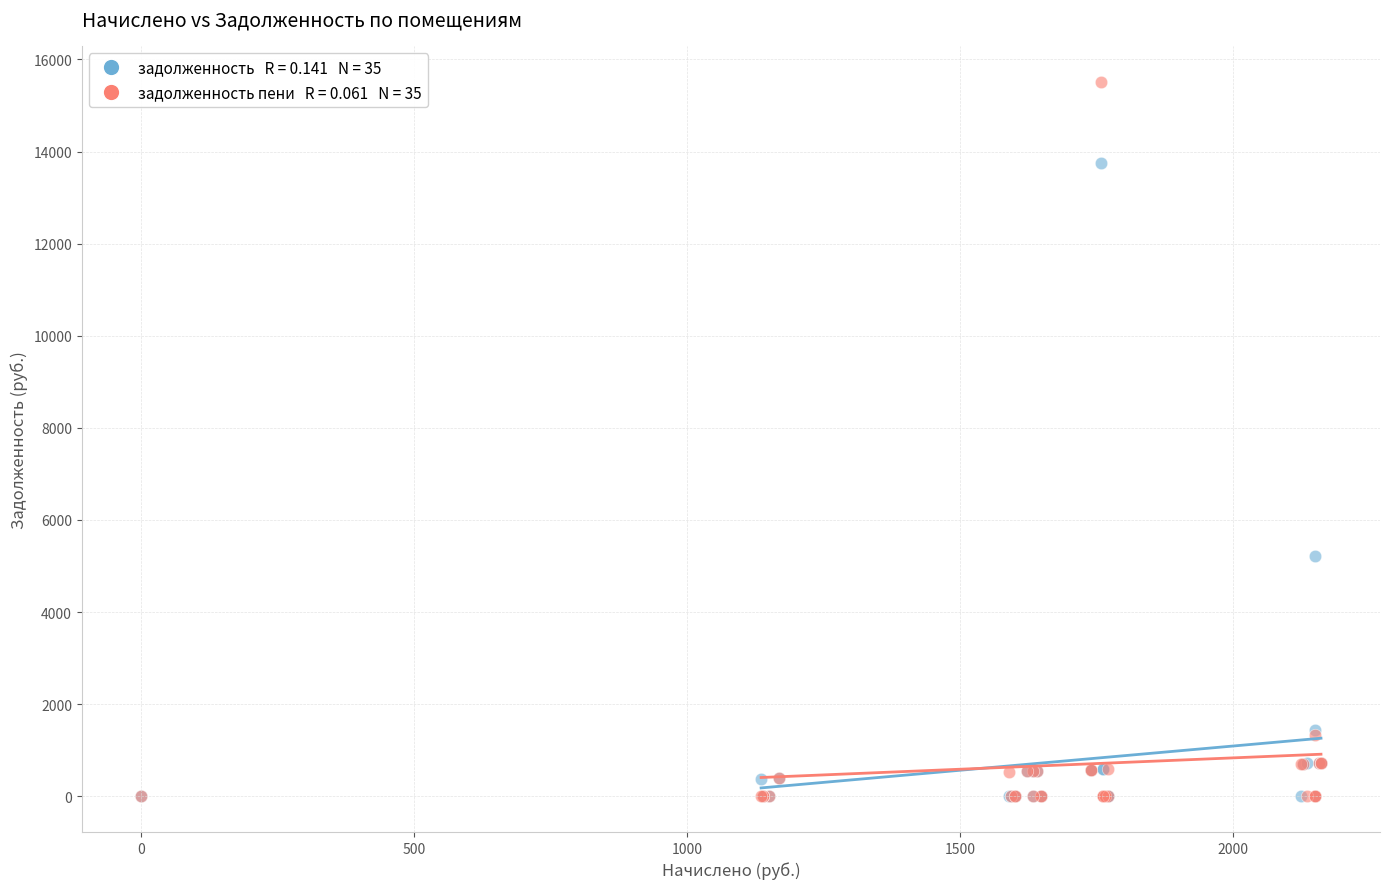

Across all series, what Y value is closest to 7760?

5206.6